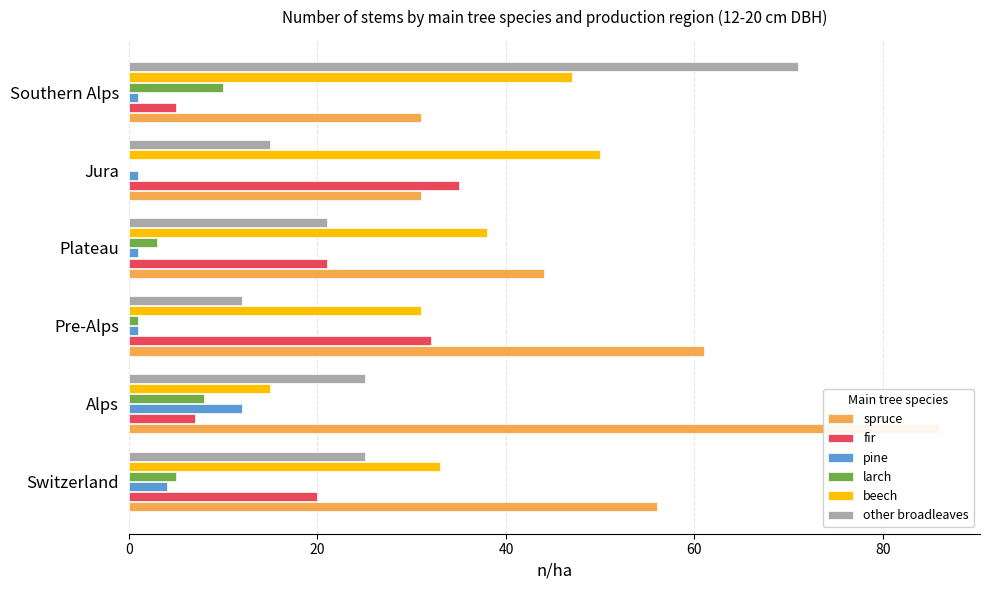

Reading right to left, transcribe all the data shown in this chart.

spruce: 31	31	44	61	86	56
fir: 5	35	21	32	7	20
pine: 1	1	1	1	12	4
larch: 10	0	3	1	8	5
beech: 47	50	38	31	15	33
other broadleaves: 71	15	21	12	25	25